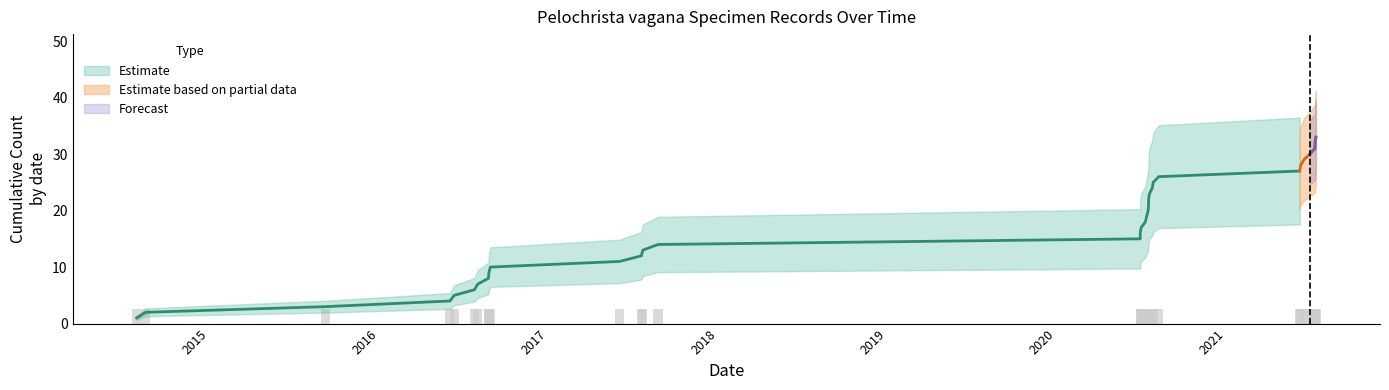

What is the value of the Count bar at the 15th from the left?

1